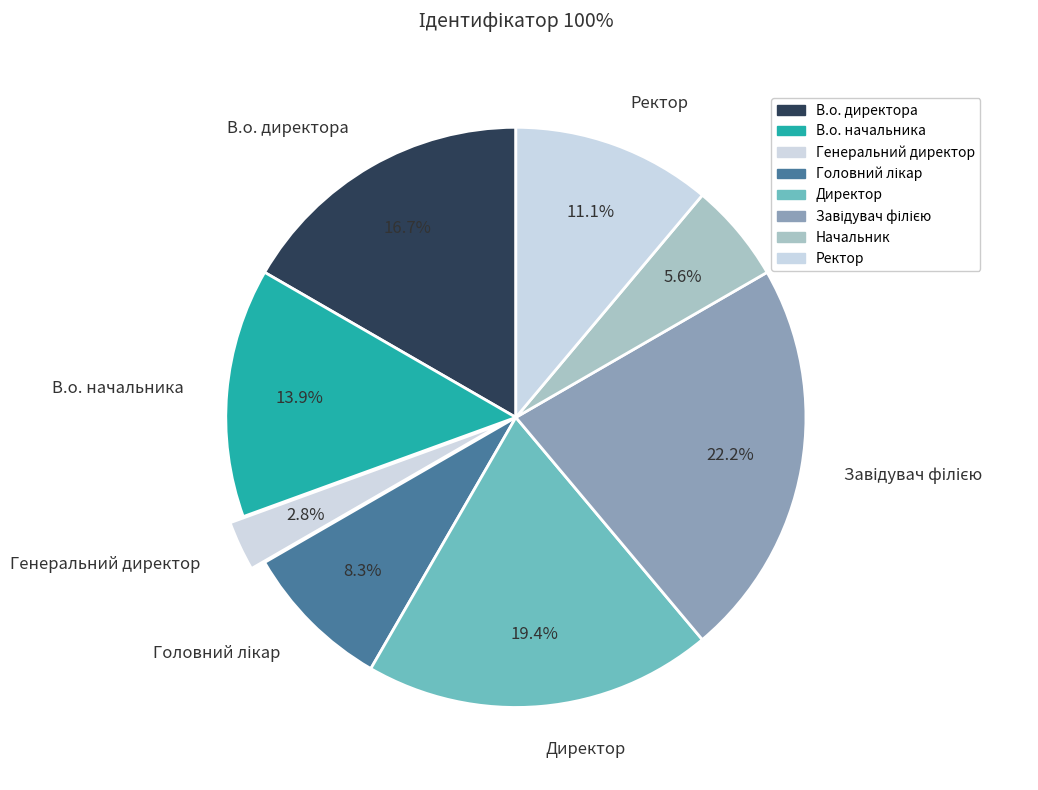

To the nearest percent, what is the difference between the В.о. начальника and Ректор slice percentages?

3%